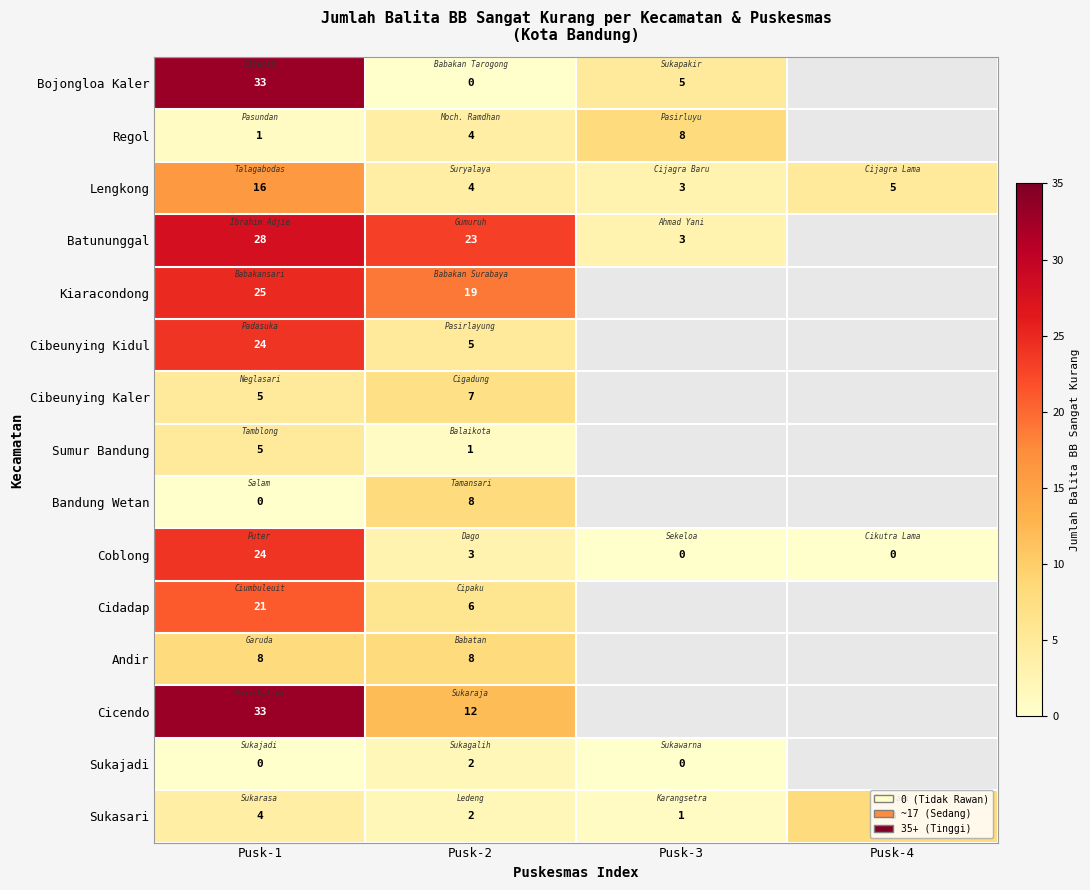

Count the Sukasari values in the range 2 to 8.

3